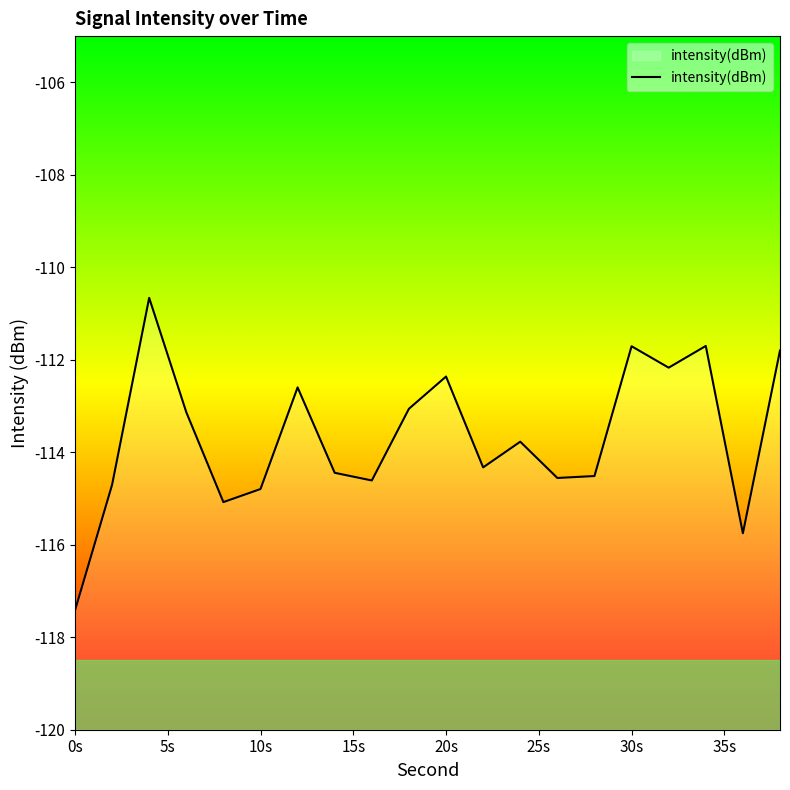

What is the value of the 1st point from the left?

-117.4